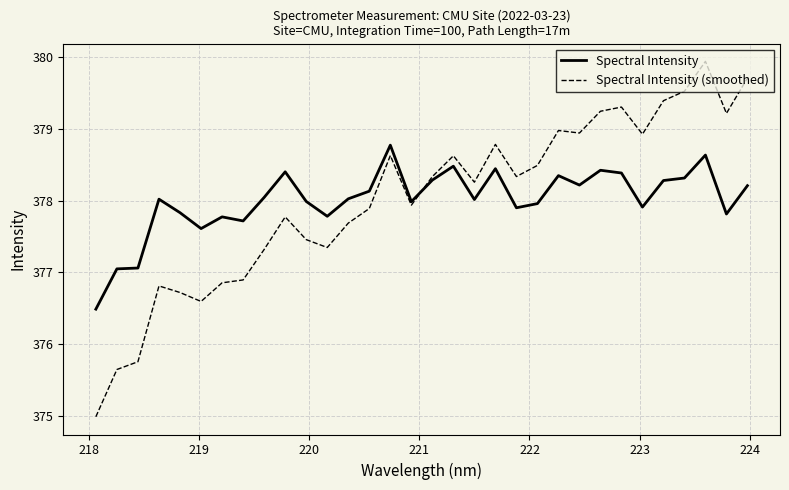

Rank the series by their maximum value, from highest to lowest.

Spectral Intensity (smoothed), Spectral Intensity